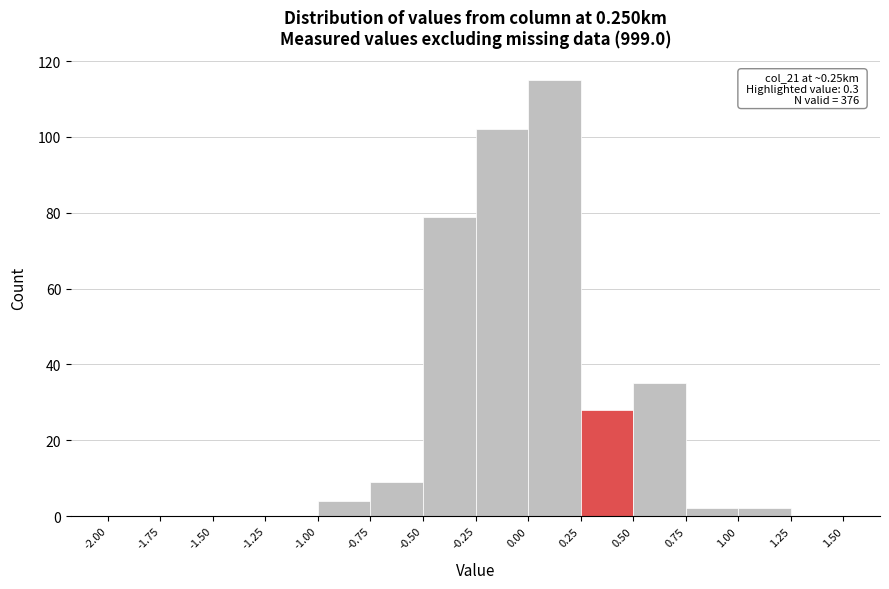

Which range on the x-axis has the tallest bar?

0.00 to 0.25